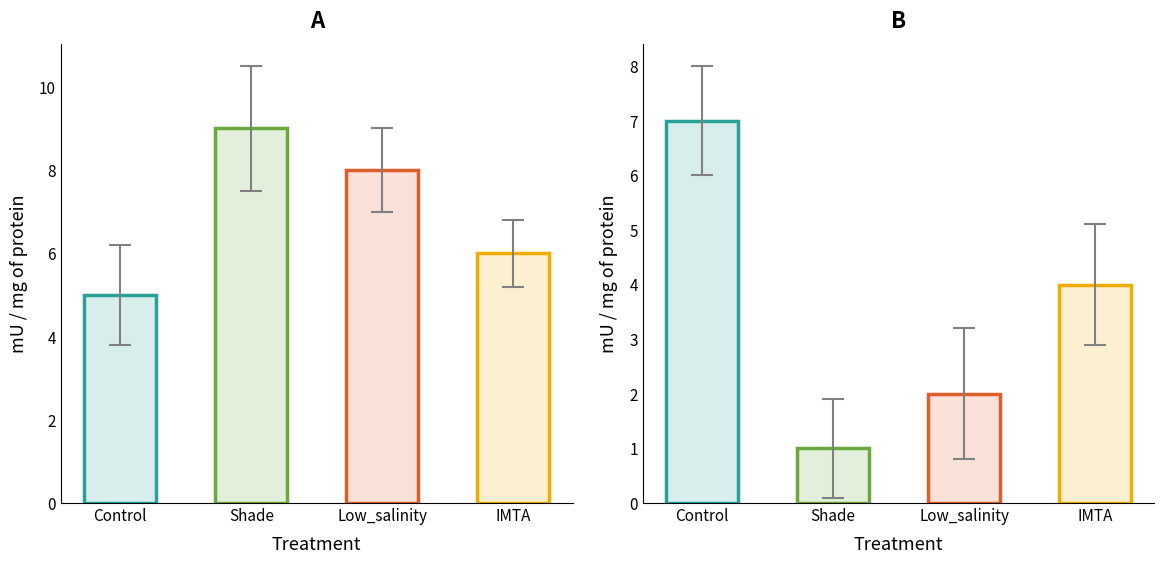

What is the value of the col_4 bar at the 3rd from the left?

2